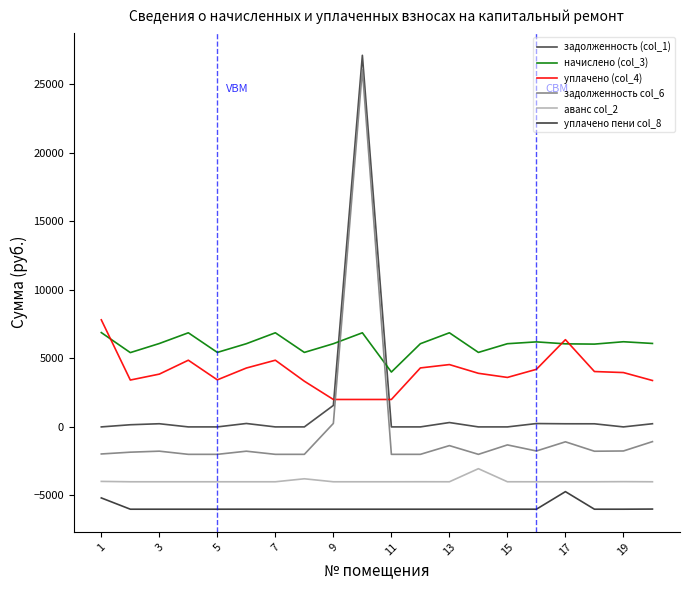

Does the chart have visible grid lines?

No